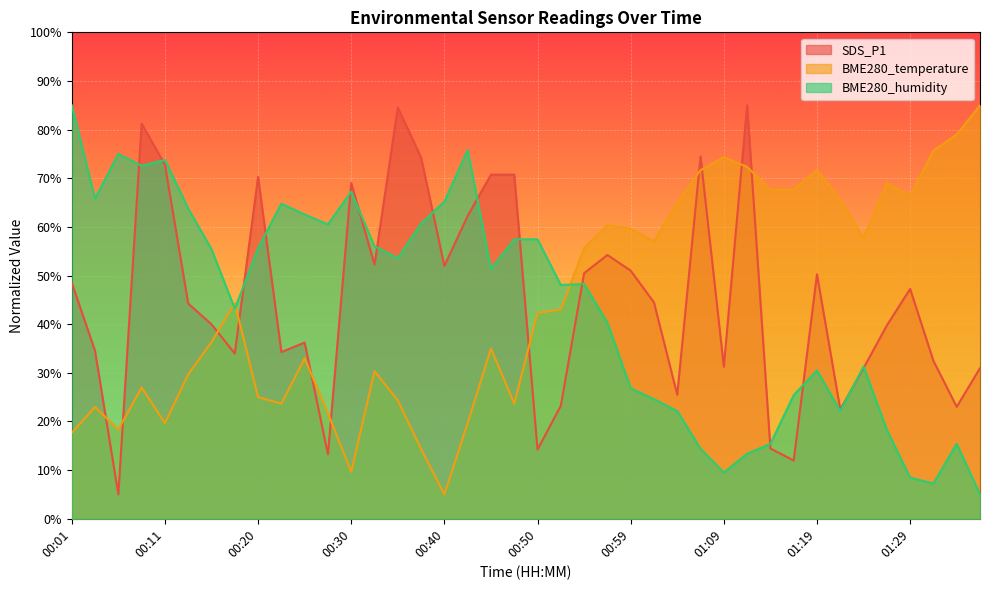

Reading left to right, extract all data points from this chart.

SDS_P1: 48.5	34.5	5.0	81.2	72.8	44.2	40.0	34.0	70.3	34.3	36.2	13.3	69.0	52.3	84.5	74.3	52.0	62.3	70.7	70.7	14.2	23.2	50.5	54.2	51.0	44.5	25.5	74.5	31.3	85.0	14.5	12.0	50.3	22.5	31.0	39.7	47.3	32.5	23.0	31.0
BME280_temperature: 17.7	23.0	18.3	27.0	19.7	29.7	36.3	44.3	25.0	23.7	33.0	21.7	9.7	30.3	24.3	14.3	5.0	19.7	35.0	23.7	42.3	43.0	55.7	60.3	59.7	57.0	65.0	71.7	74.3	72.3	67.7	67.7	71.7	65.7	57.7	69.0	66.3	75.7	79.0	85.0
BME280_humidity: 85.0	65.8	75.0	72.6	73.8	63.8	55.4	43.2	55.6	64.8	62.6	60.5	67.2	56.0	53.6	60.7	65.2	75.8	51.3	57.4	57.4	48.1	48.3	40.3	26.8	24.6	22.1	14.4	9.5	13.4	15.4	25.4	30.5	22.1	31.3	18.3	8.5	7.2	15.4	5.0